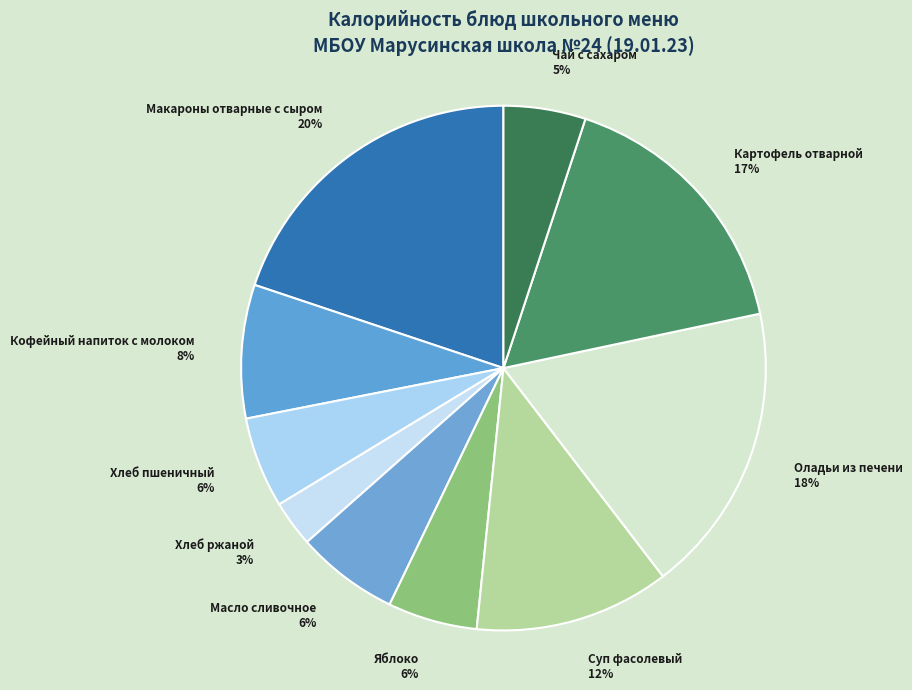

Which has a higher value, Хлеб ржаной or Картофель отварной?

Картофель отварной